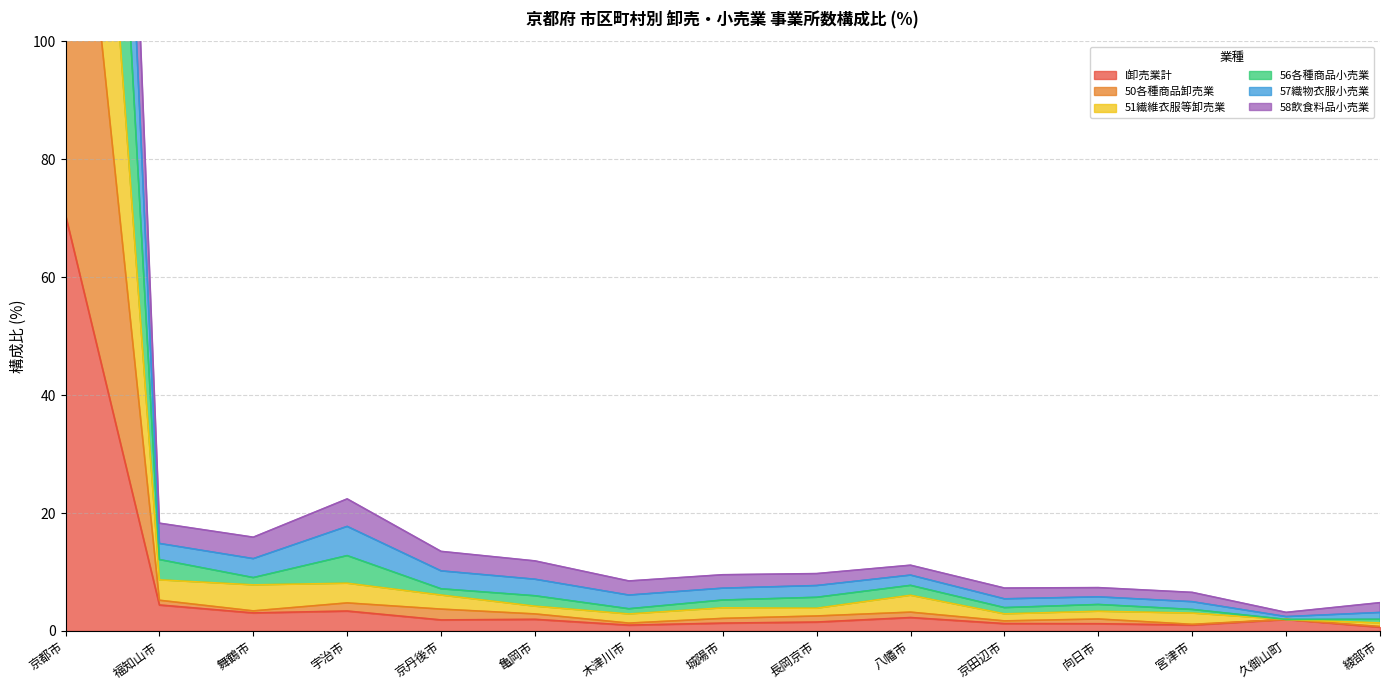

What is the difference between the 56各種商品小売業 values at 京丹後市 and 八幡市?

0.7